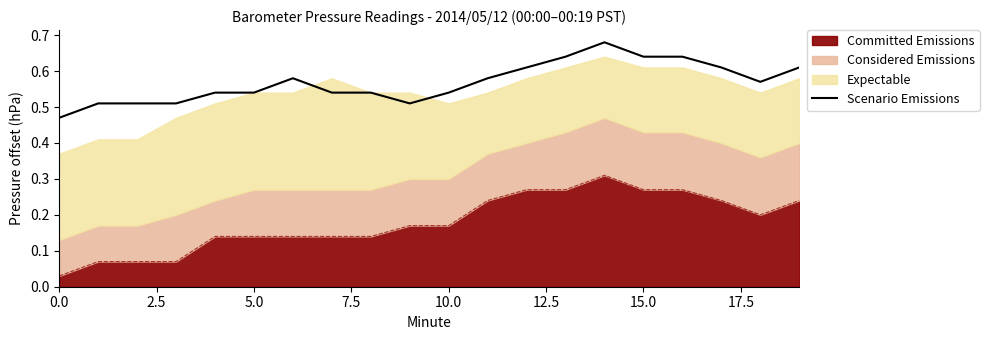

Count the number of categories in the chart.

20